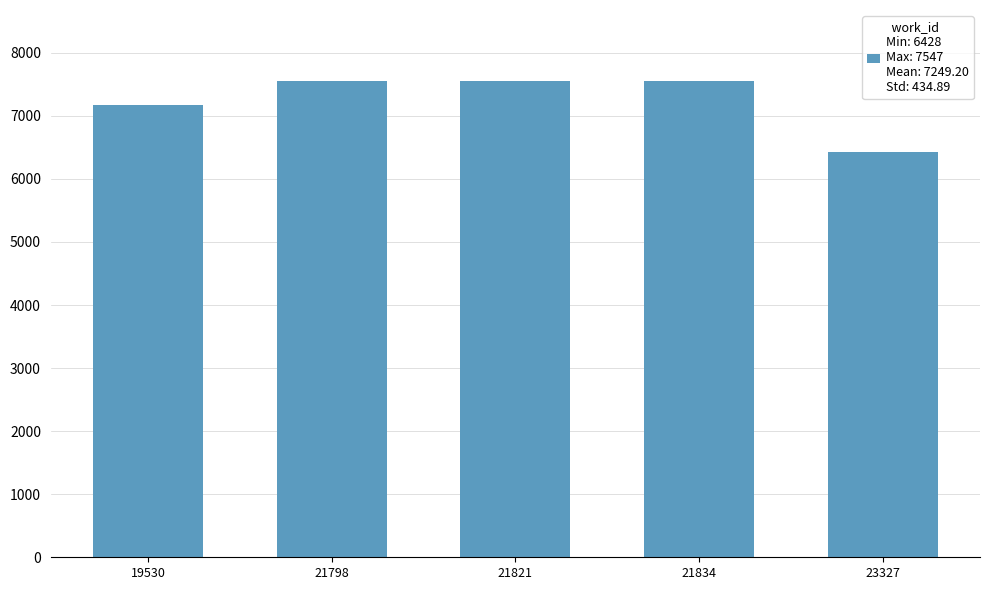

What is the sum of all values?

36246